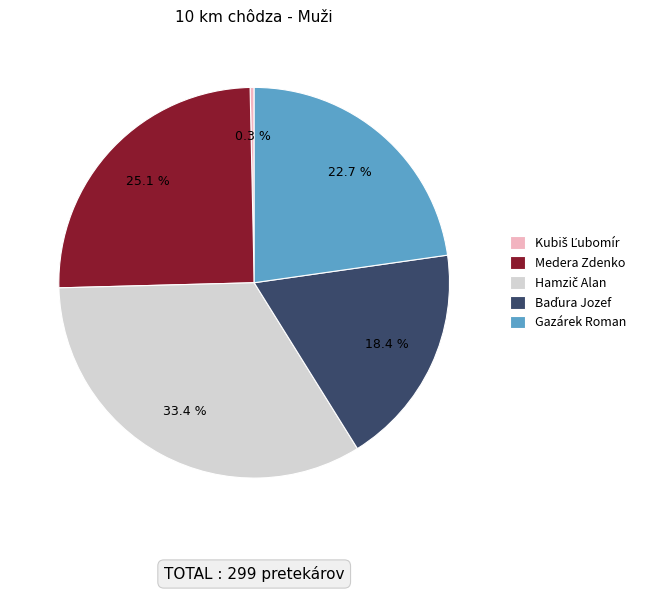

Does Gazárek Roman account for over 50% of the chart?

No